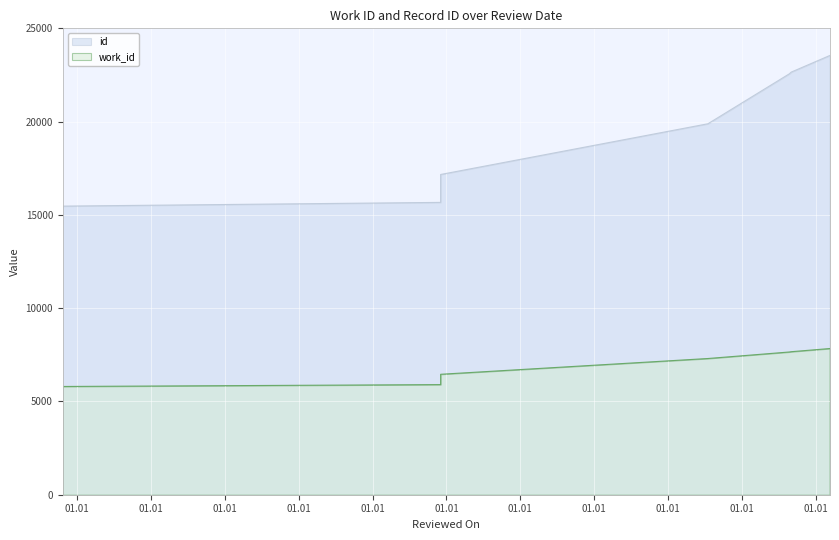

Which series has the largest total across all categories?

id